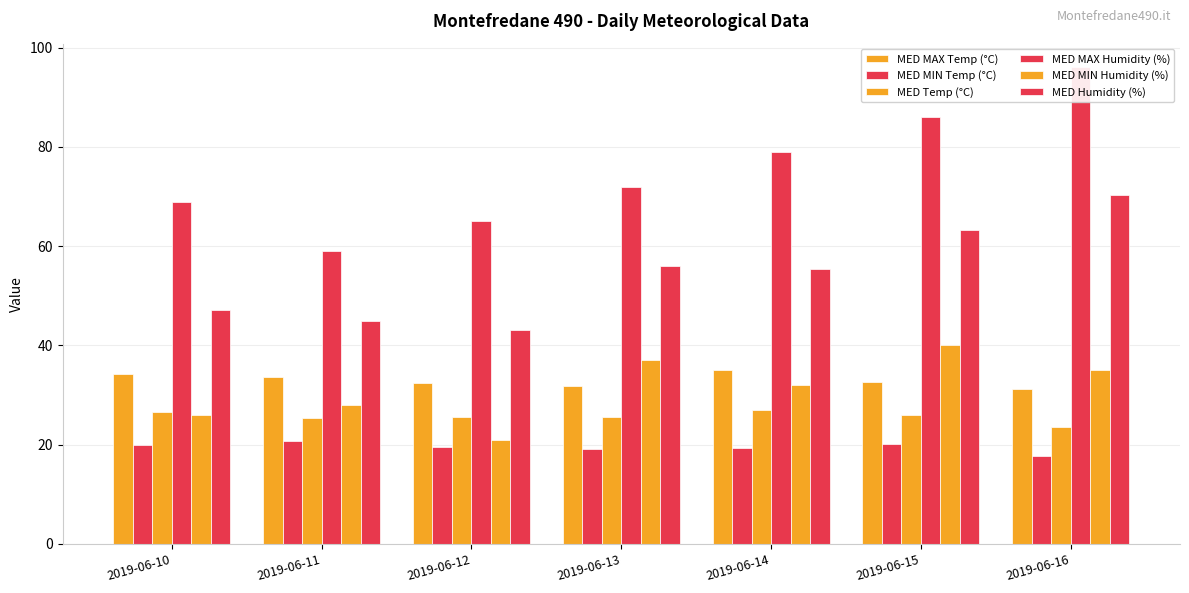

Which has a higher value, 2019-06-14 or 2019-06-15?

2019-06-14